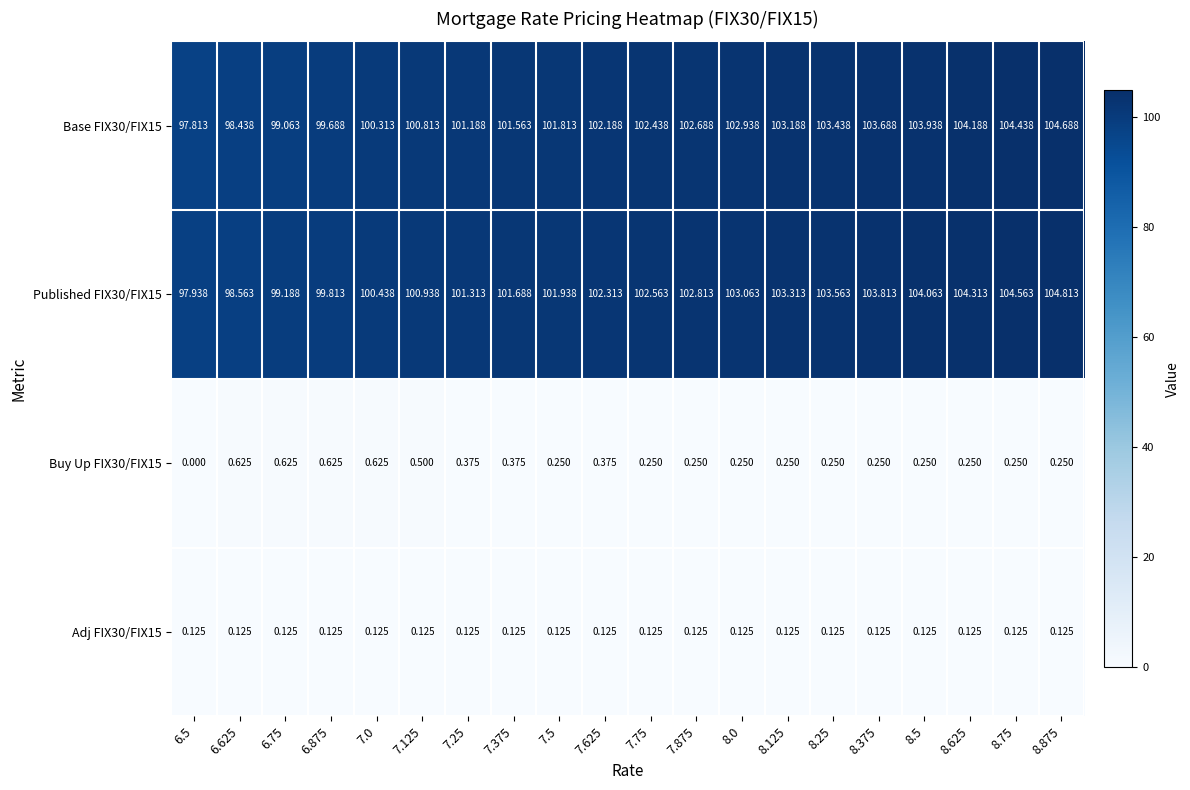

Count the number of data series in this chart.

4